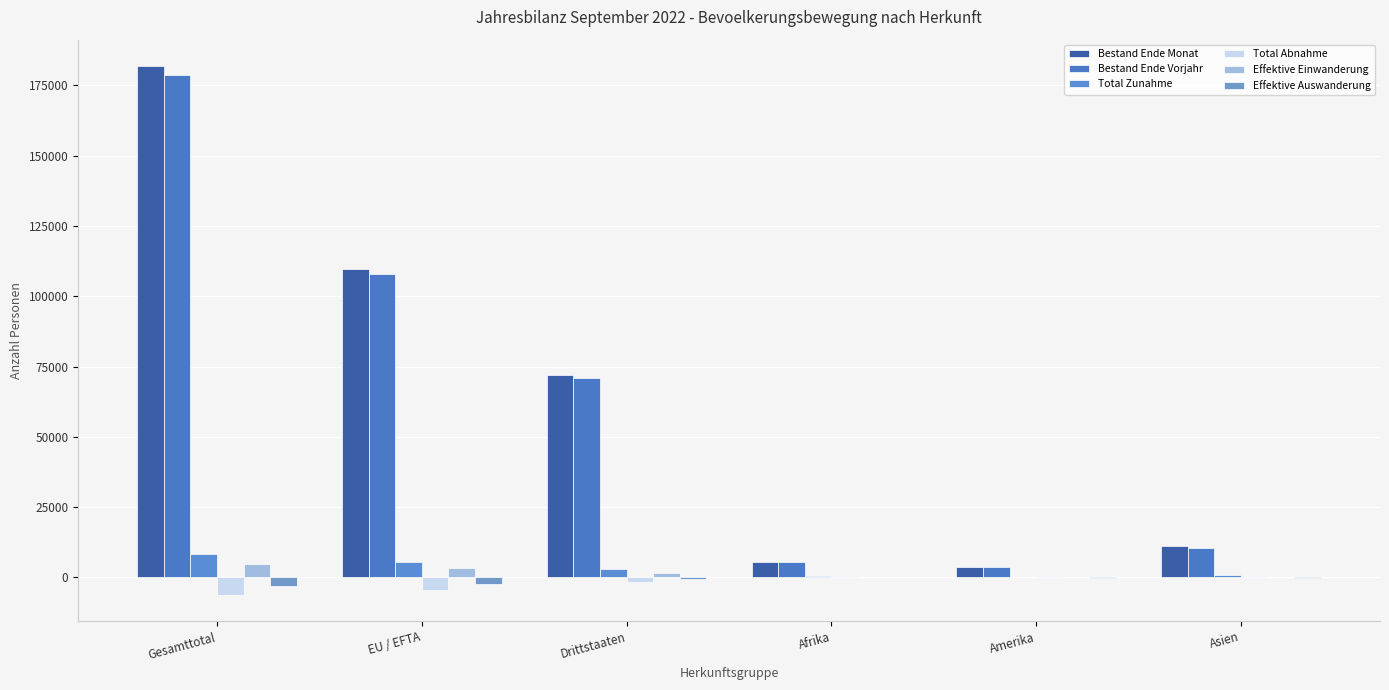

At how many categories does at least one series exceed 16060?

3